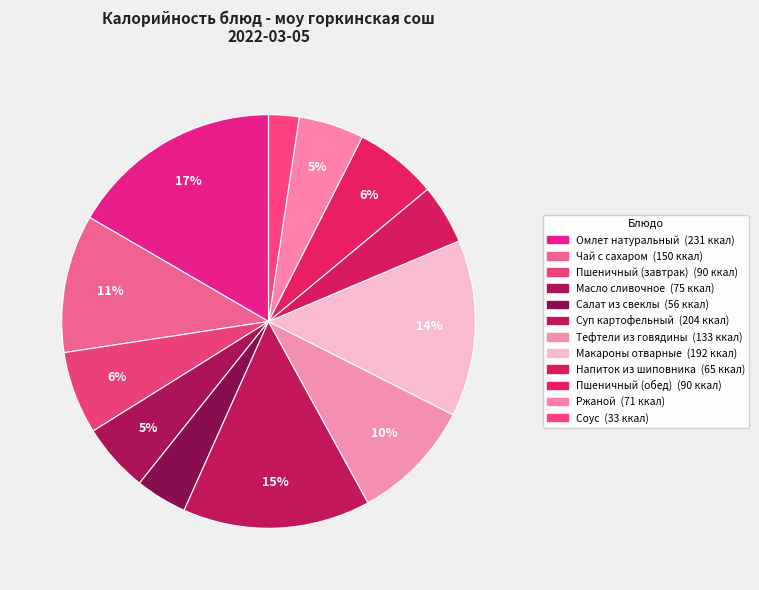

What percentage is the Масло сливочное slice, to the nearest percent?

5%